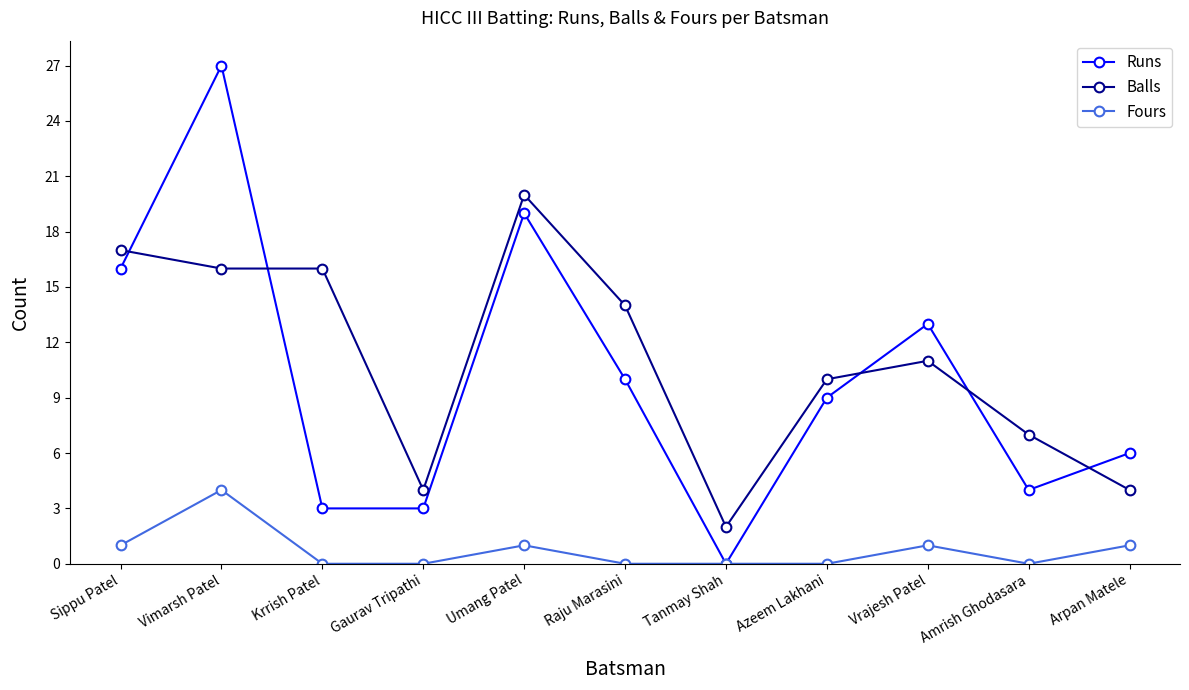

What is the total value across all series at Krrish Patel?

19